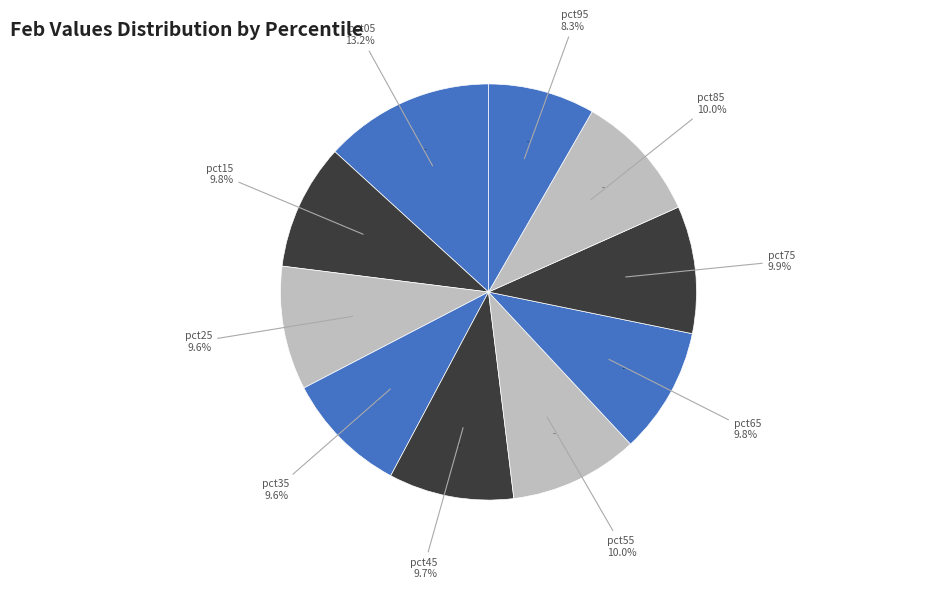

What portion of the pie excludes pct75?

90.1%